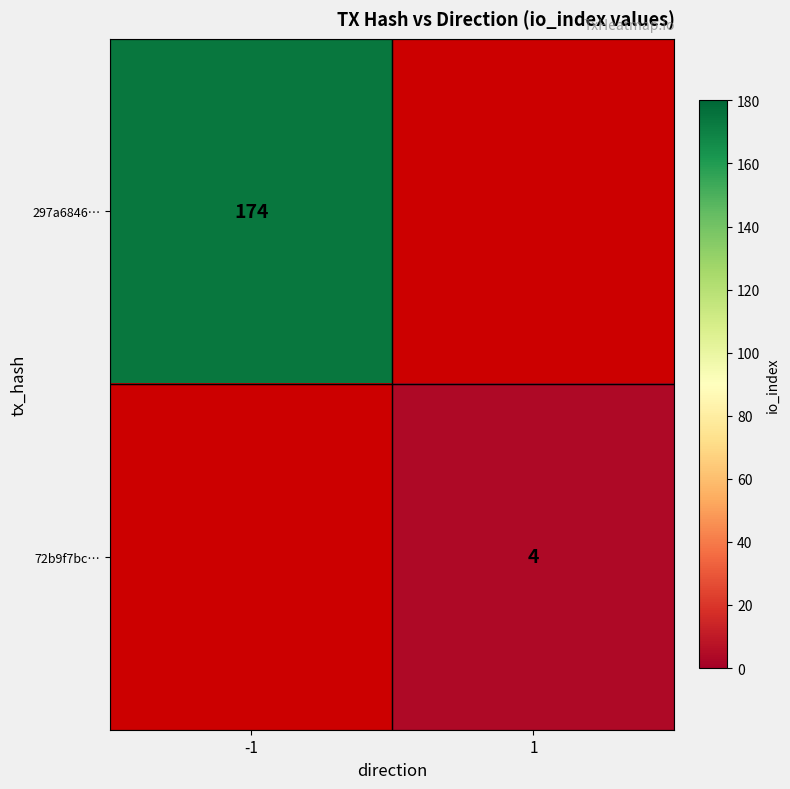

The 297a6846… series shows 266 at -1. True or false?

False